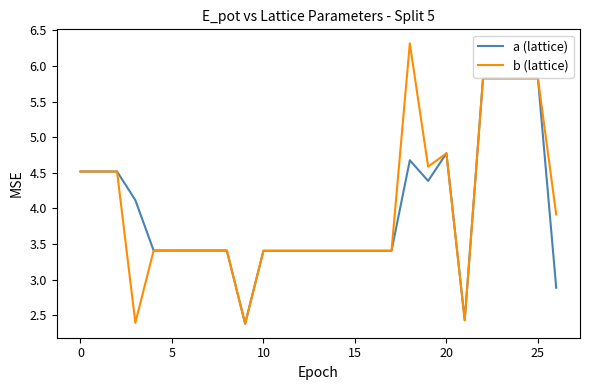

What is the maximum value shown in the chart?

6.3